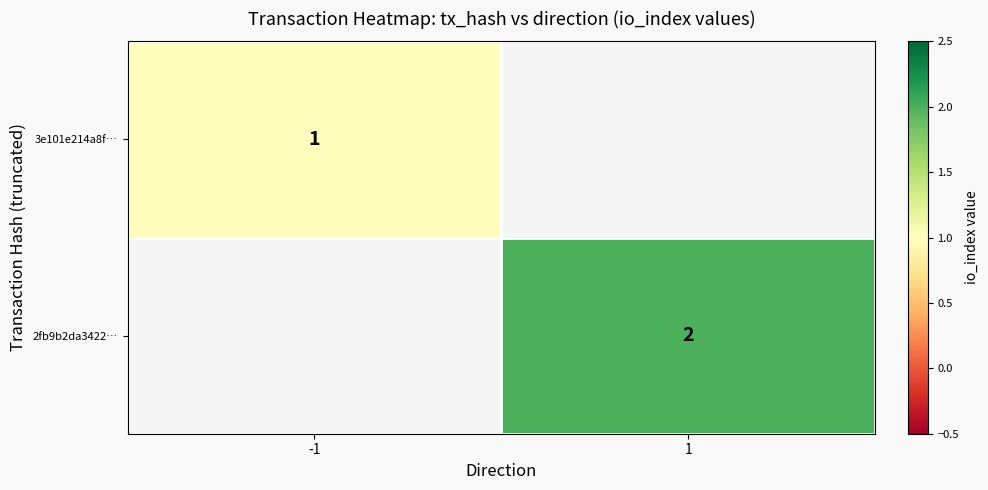

The 2fb9b2da3422… series shows 1 at 1. True or false?

False